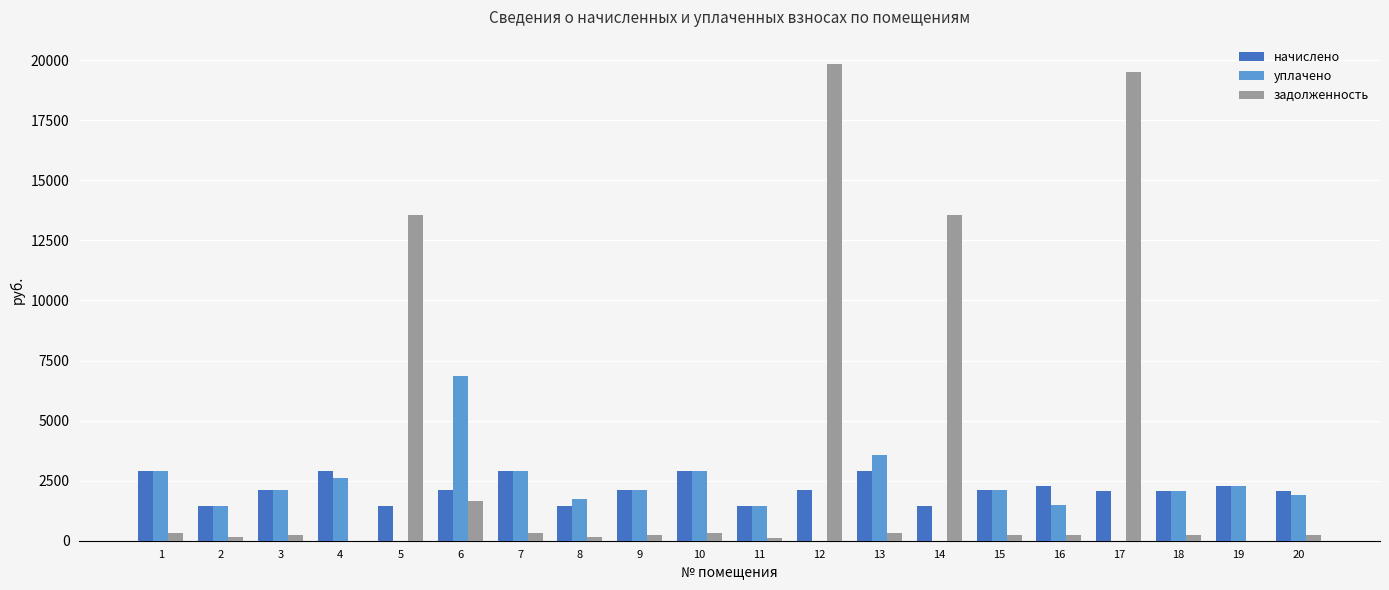

What is the difference between the начислено values at 16 and 20?

190.8